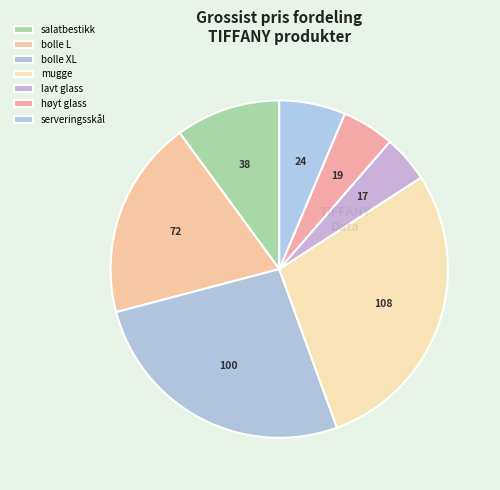

To the nearest percent, what is the difference between the largest and smallest slice percentages?

24%